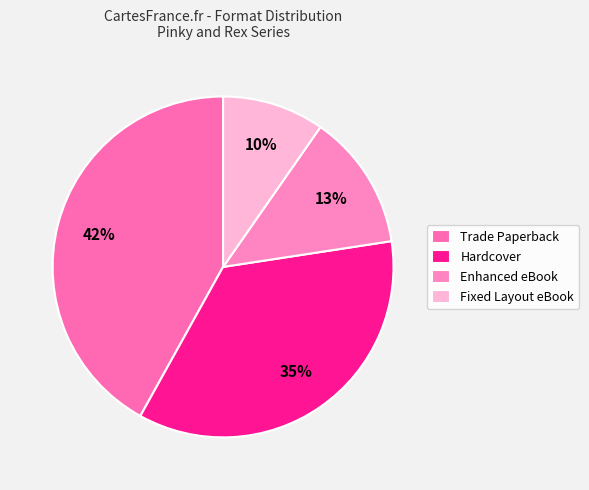

Which has a higher value, Hardcover or Fixed Layout eBook?

Hardcover